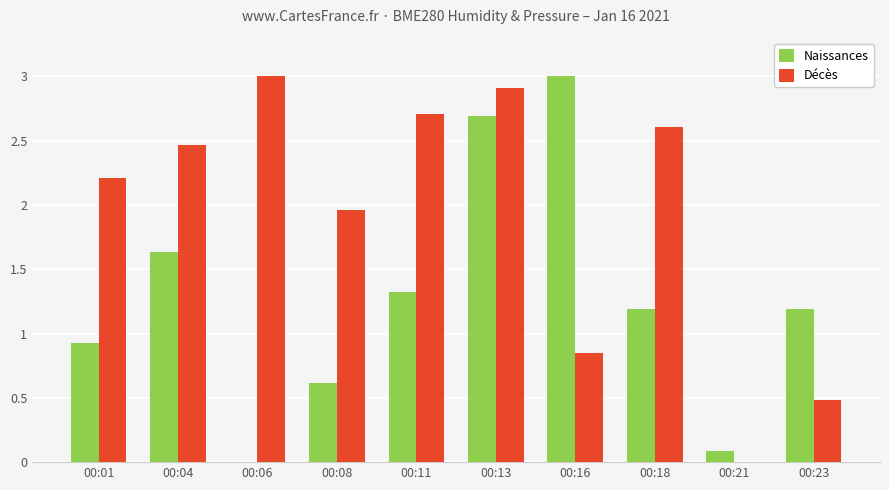

Where is Décès nearest to the value 1?

00:16